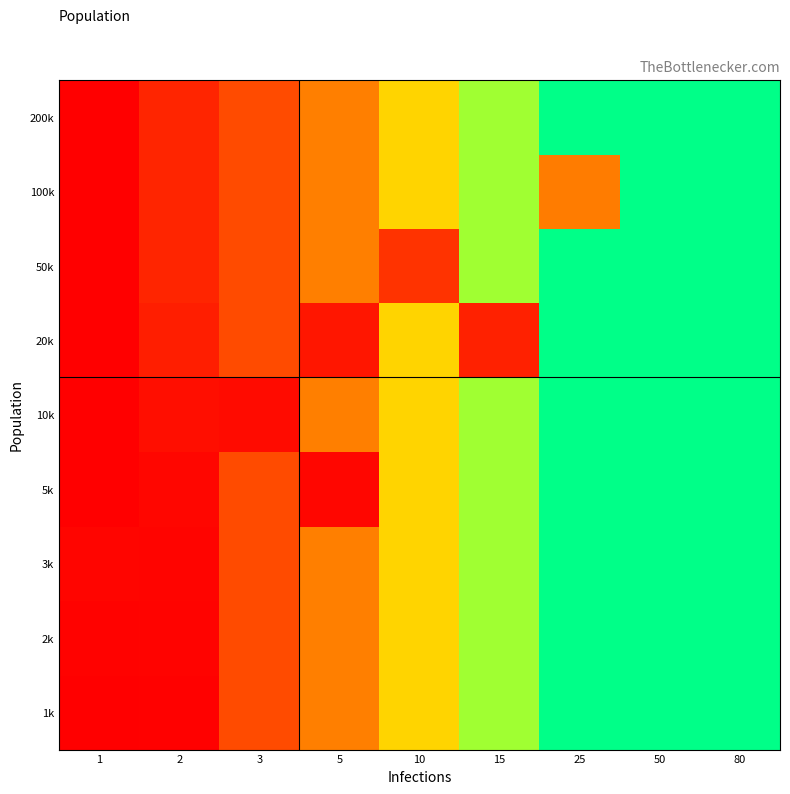

List the series in order of their peak value, highest first.

200k, 1k, 2k, 3k, 5k, 10k, 20k, 50k, 100k